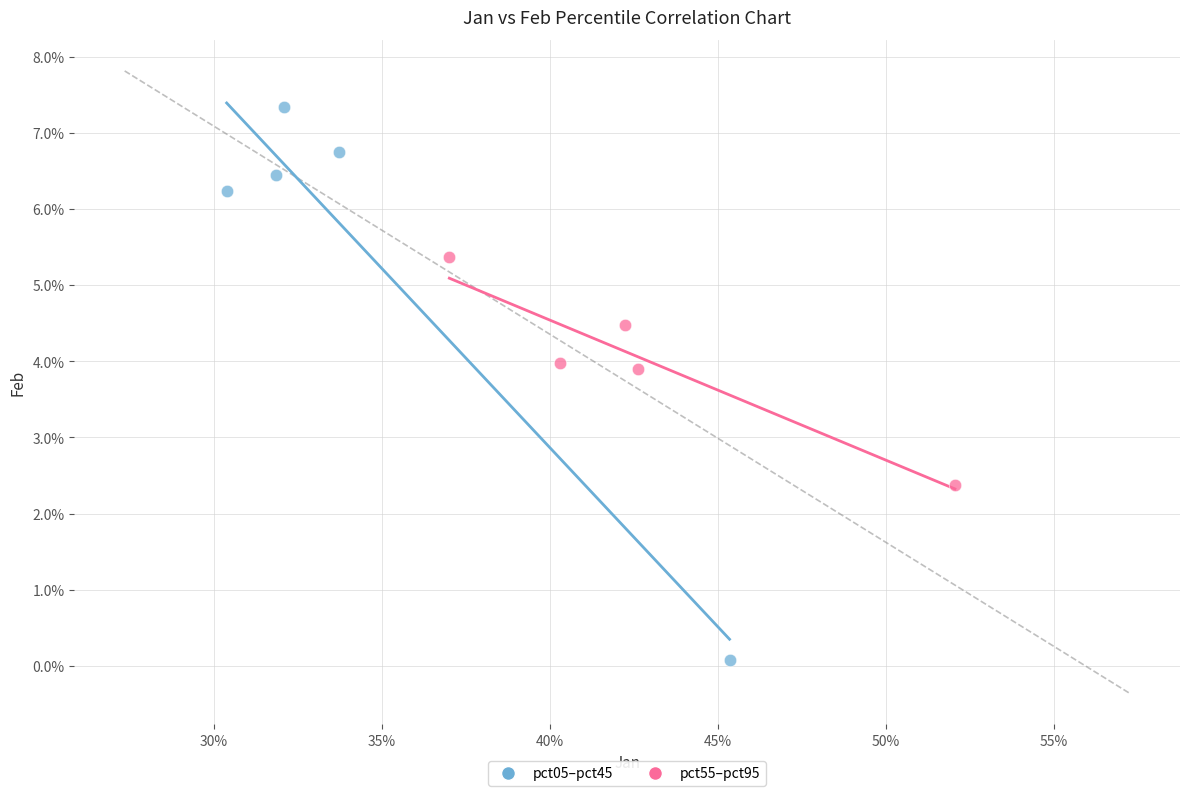

Which series contains the highest Y value?

pct05–pct45